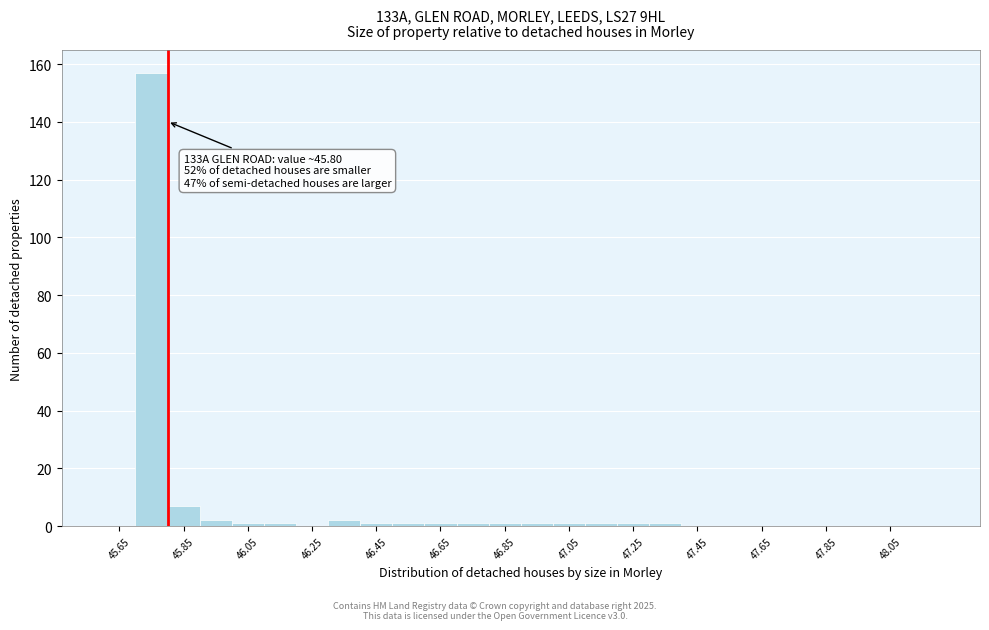

Which range on the x-axis has the tallest bar?

45.7 to 45.8